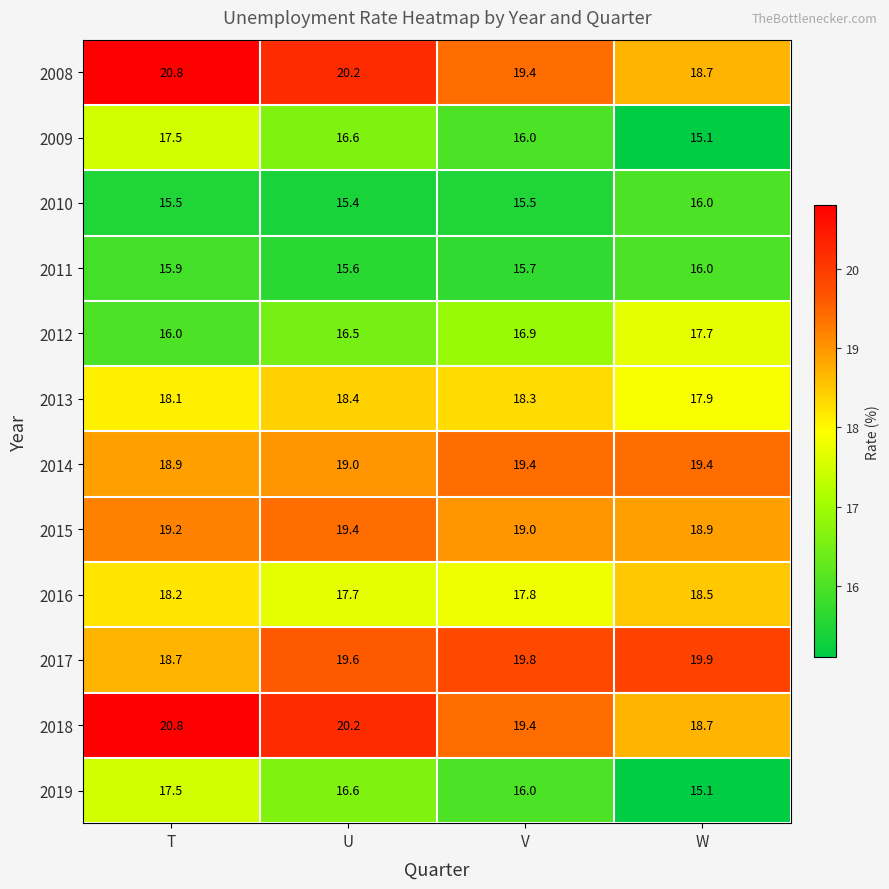

What is the spread (max minus min) of values at W?

4.8